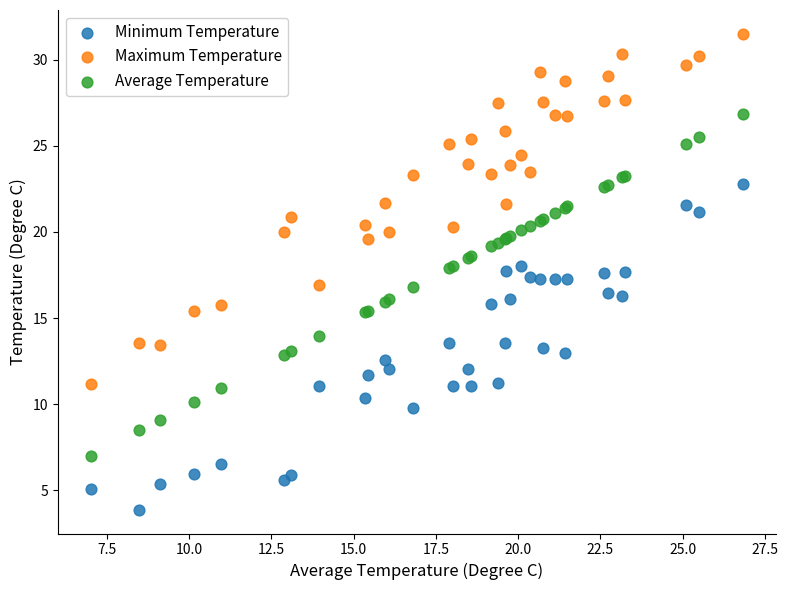

Which series reaches the maximum Y coordinate?

Maximum Temperature